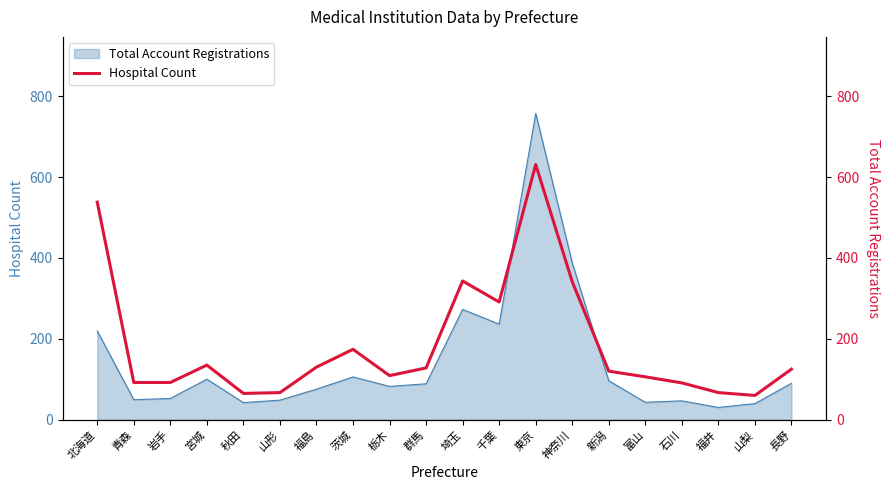

Reading right to left, list all the values displayed in this chart.

125	60	67	91	106	120	341	631	291	343	128	109	174	130	67	65	135	92	92	538